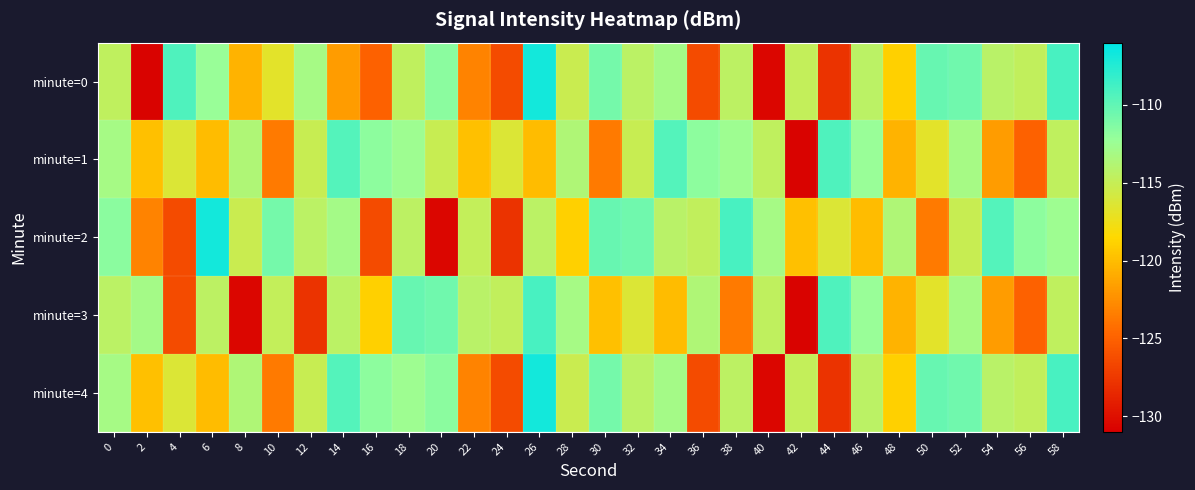

At which category is the sum across all series the highest?

26